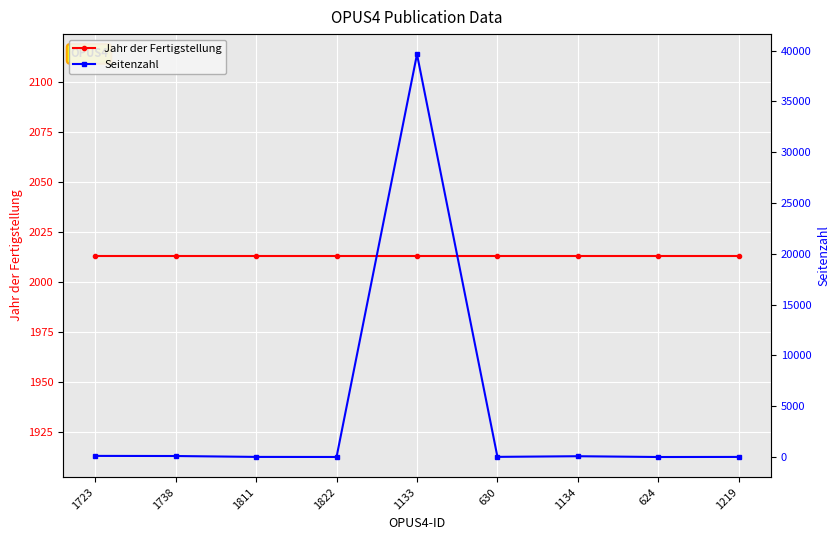

Where does the Seitenzahl series first go above 14?

1723